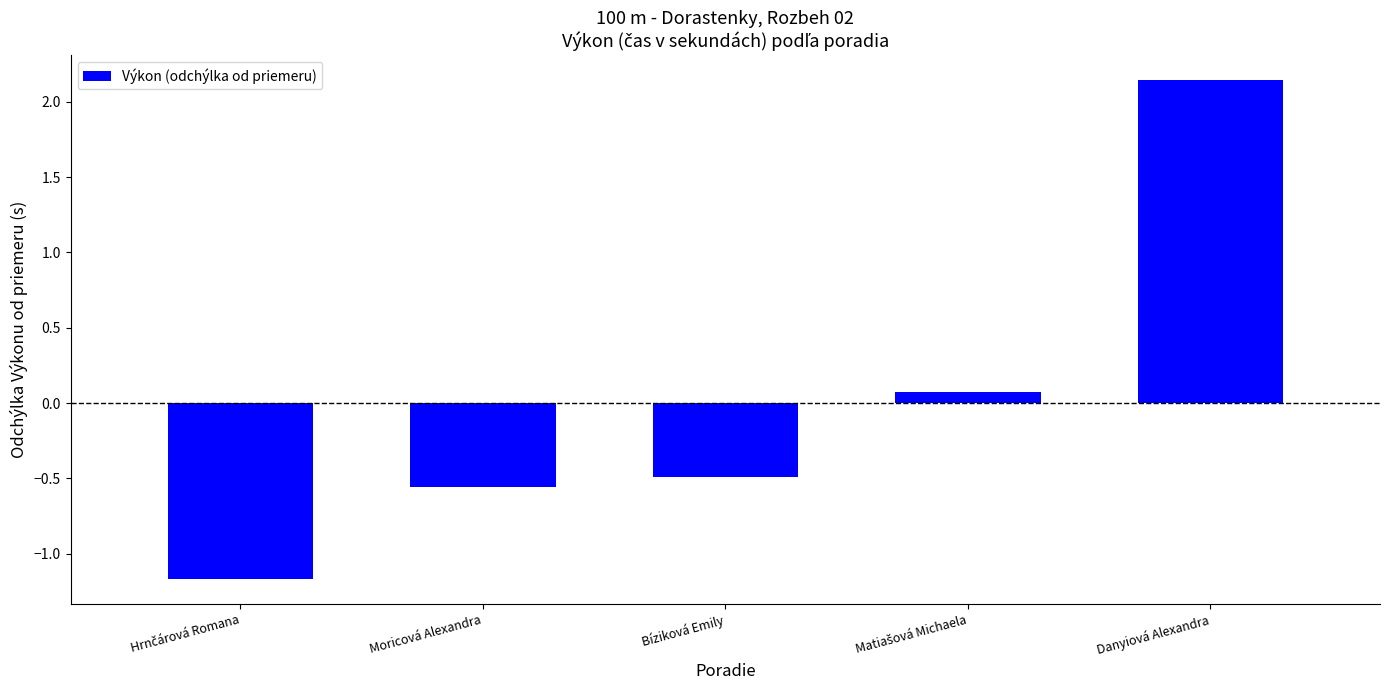

What is the difference between the maximum and second lowest values?

2.7